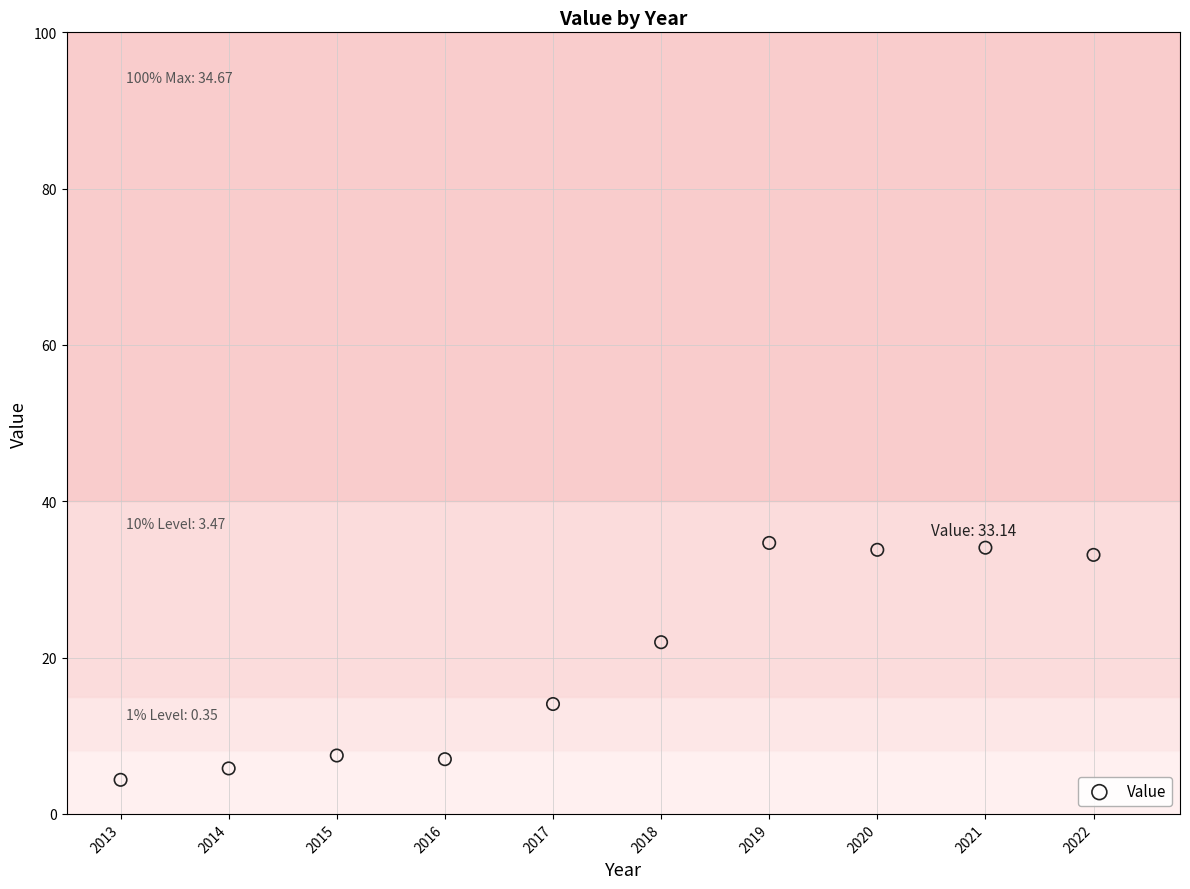

What is the average X value?

2017.5